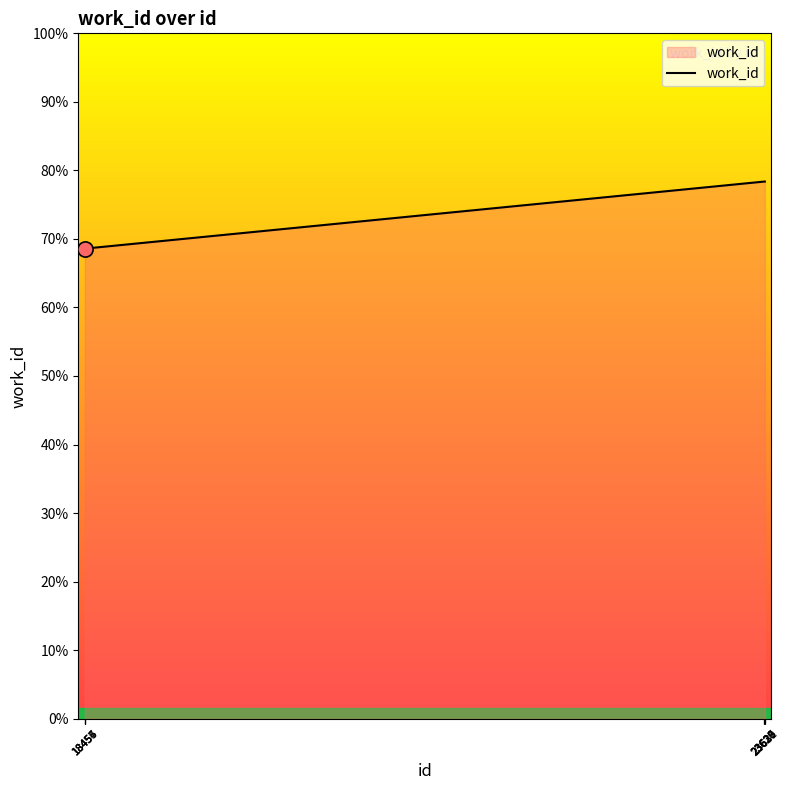

Is this an area chart (filled region under the line)?

Yes